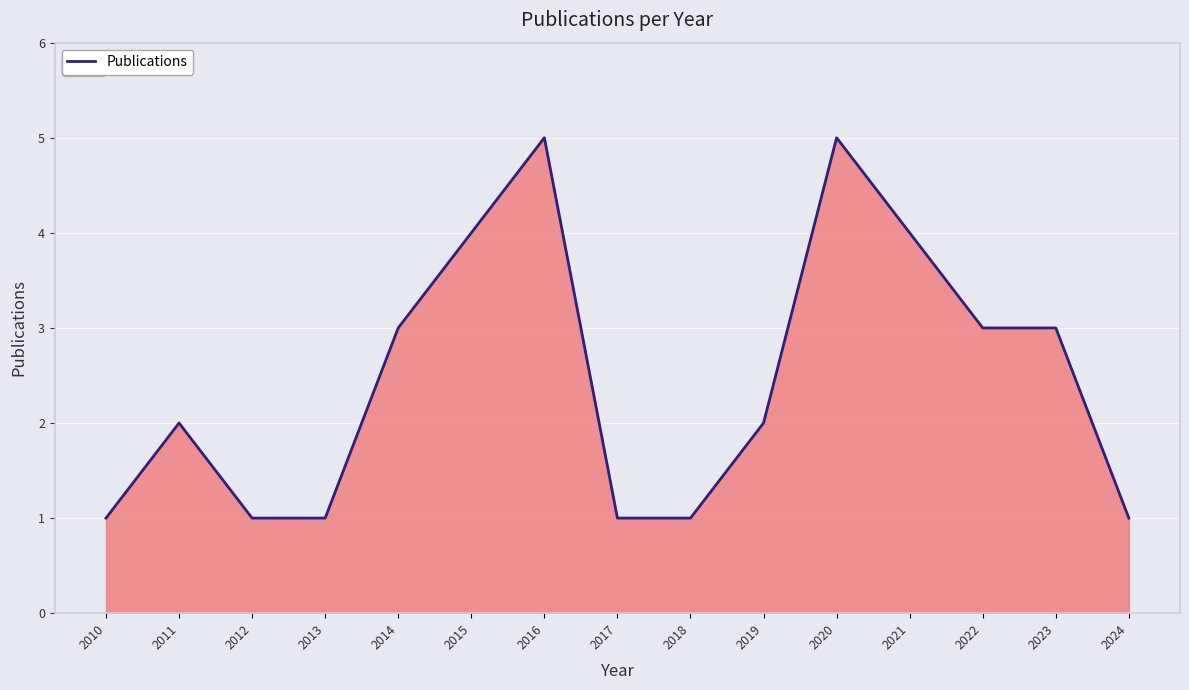

The value at 2019 is 3. True or false?

False